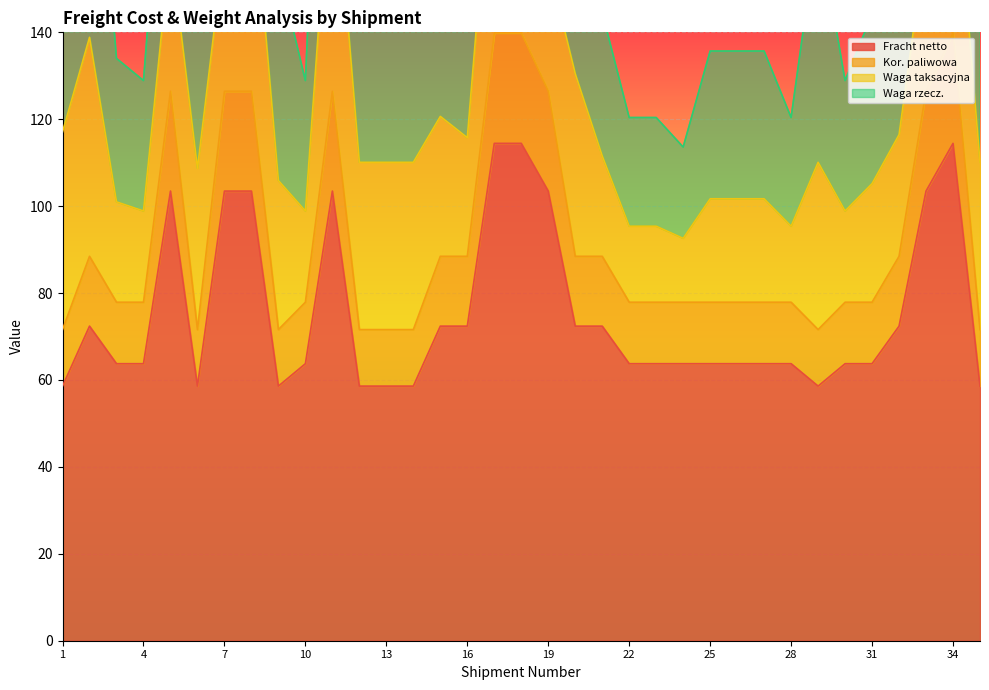

The value of Kor. paliwowa at 33 is 126.4. True or false?

True